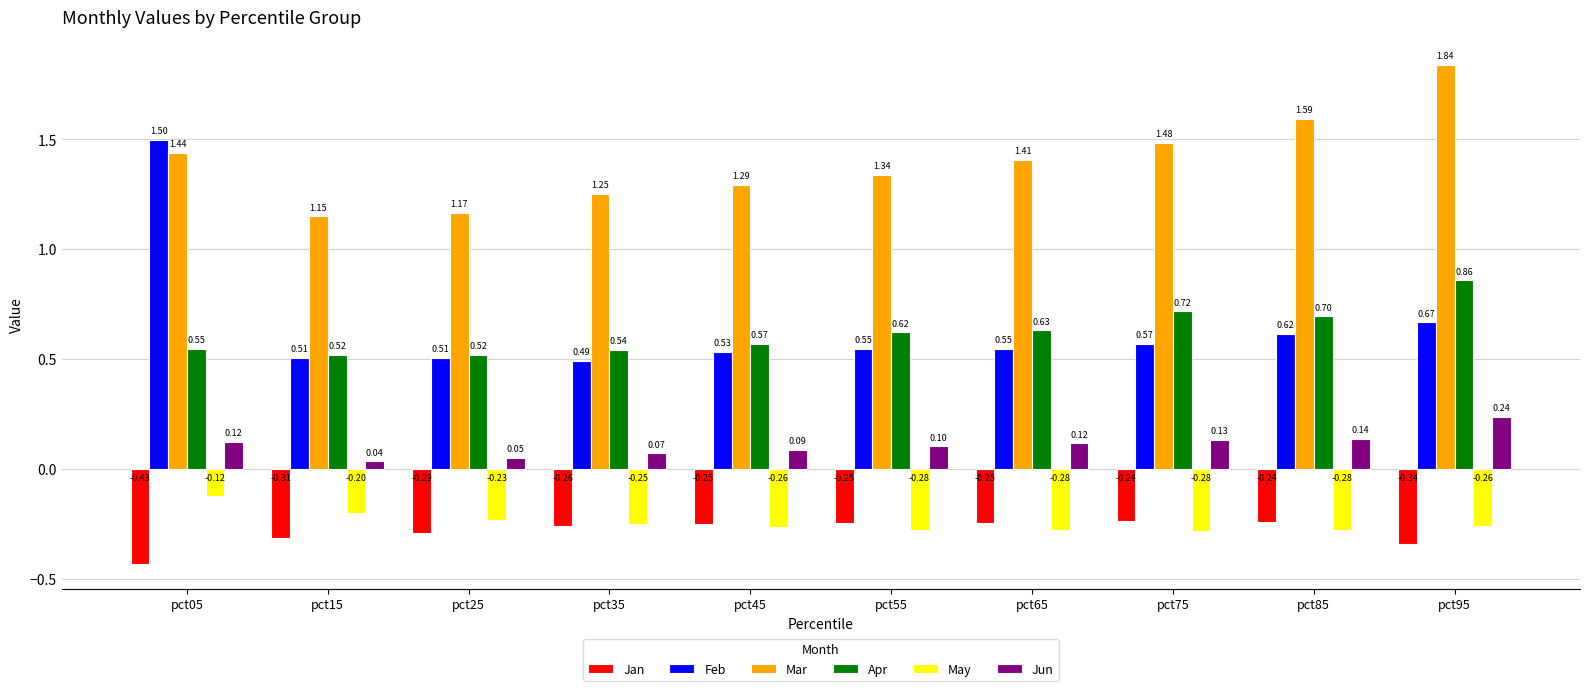

Which series changed the most between pct25 and pct55?

Mar